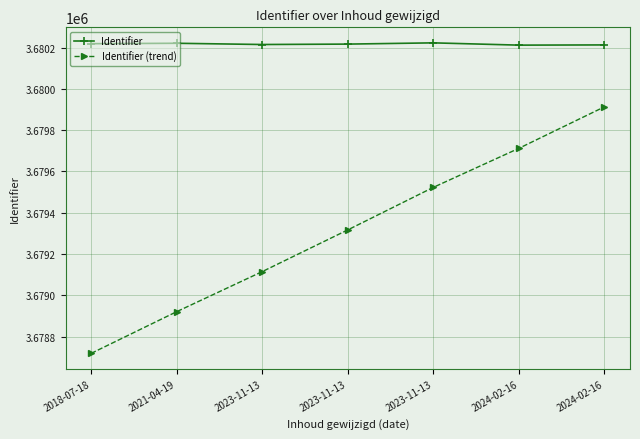

What is the minimum value shown in the chart?

3678719